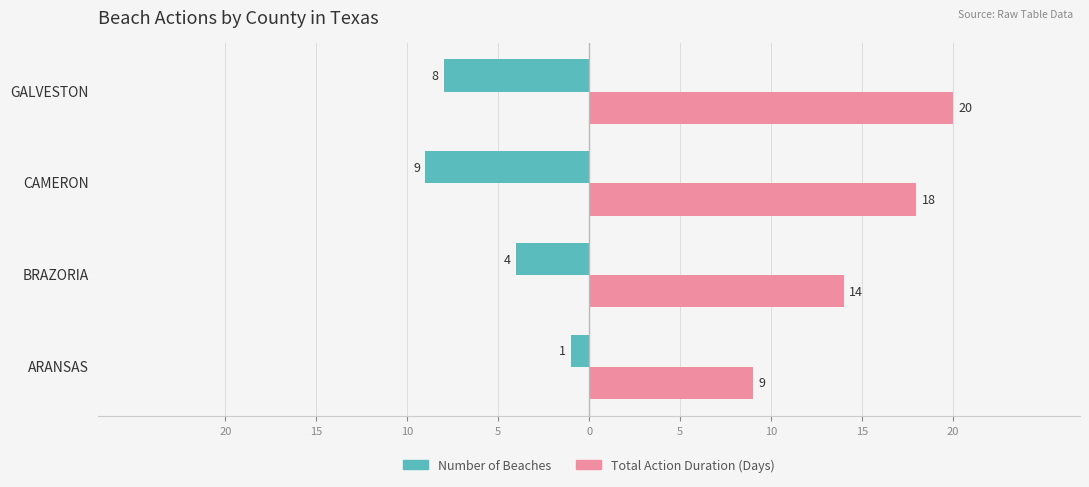

What are all the series names shown in the legend?

Number of Beaches, Total Action Duration (Days)